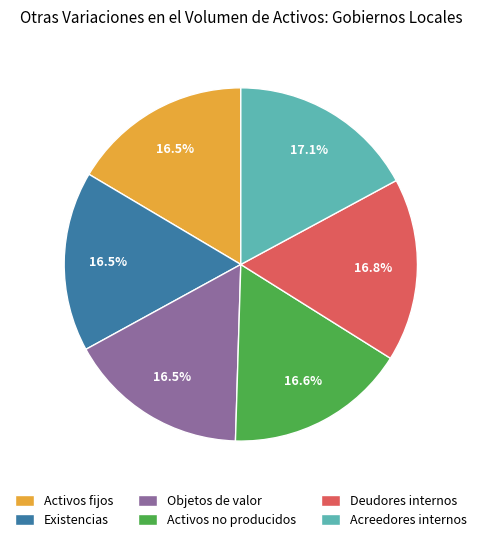

Is there a majority slice in this chart?

No